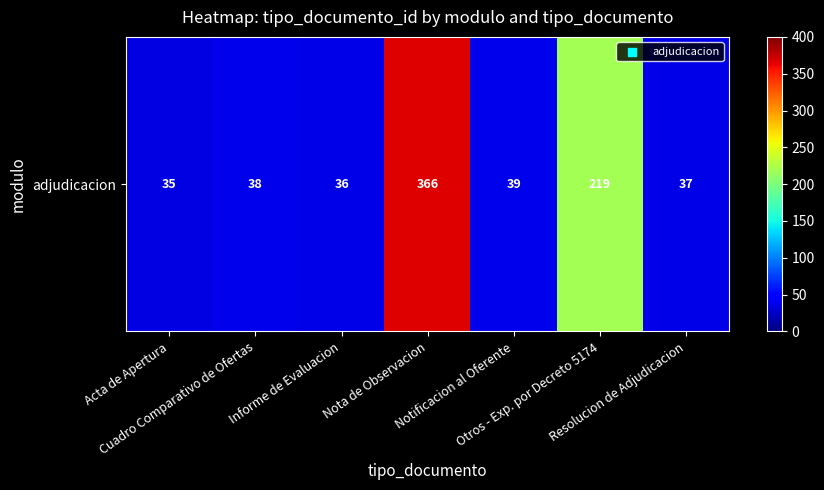

Reading left to right, extract all data points from this chart.

Acta de Apertura=35	Cuadro Comparativo de Ofertas=38	Informe de Evaluacion=36	Nota de Observacion=366	Notificacion al Oferente=39	Otros - Exp. por Decreto 5174=219	Resolucion de Adjudicacion=37